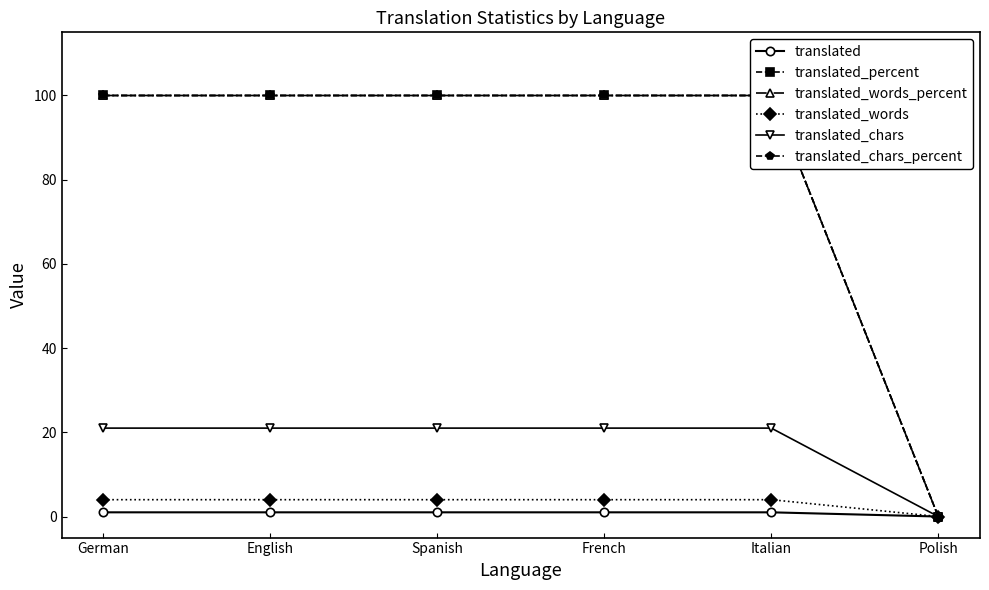

True or false: translated_chars has a value of 21 at German.

True